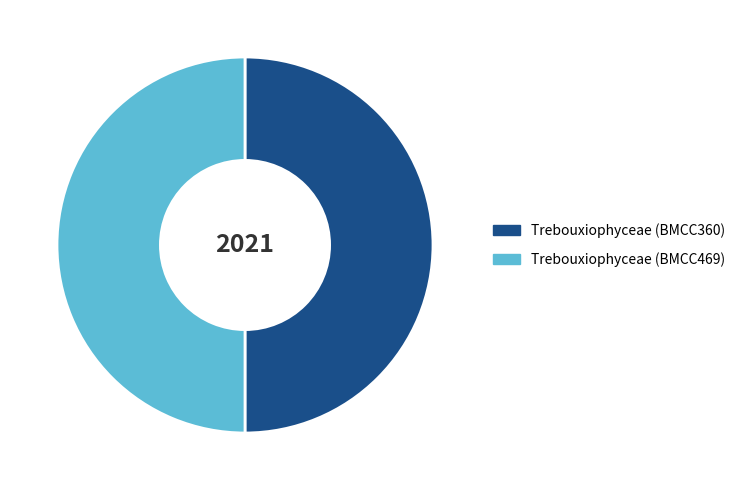

Do Trebouxiophyceae (BMCC469) and Trebouxiophyceae (BMCC360) together represent more than half of the pie?

Yes